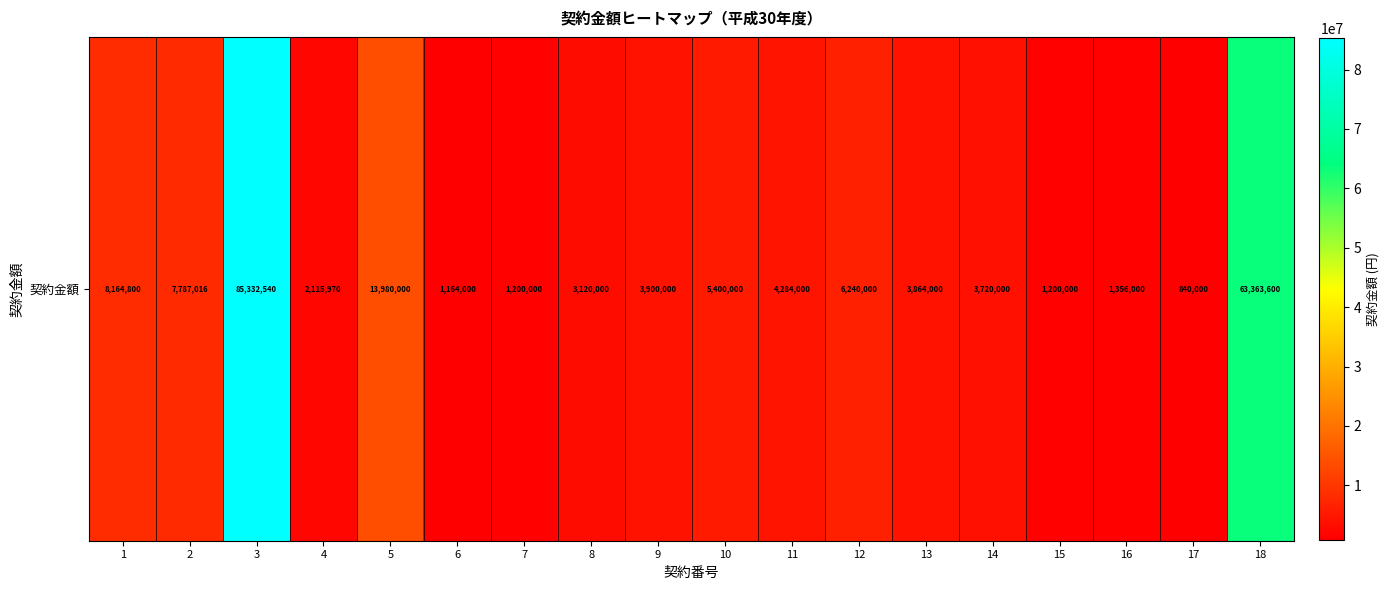

What is the difference between the maximum and minimum values?

84492540